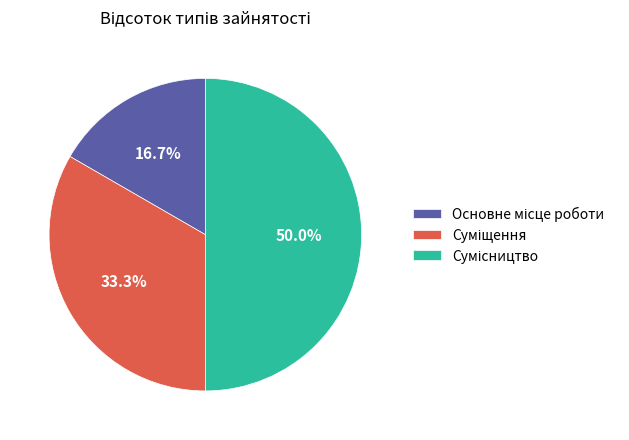

Which slice is the largest?

Сумісництво